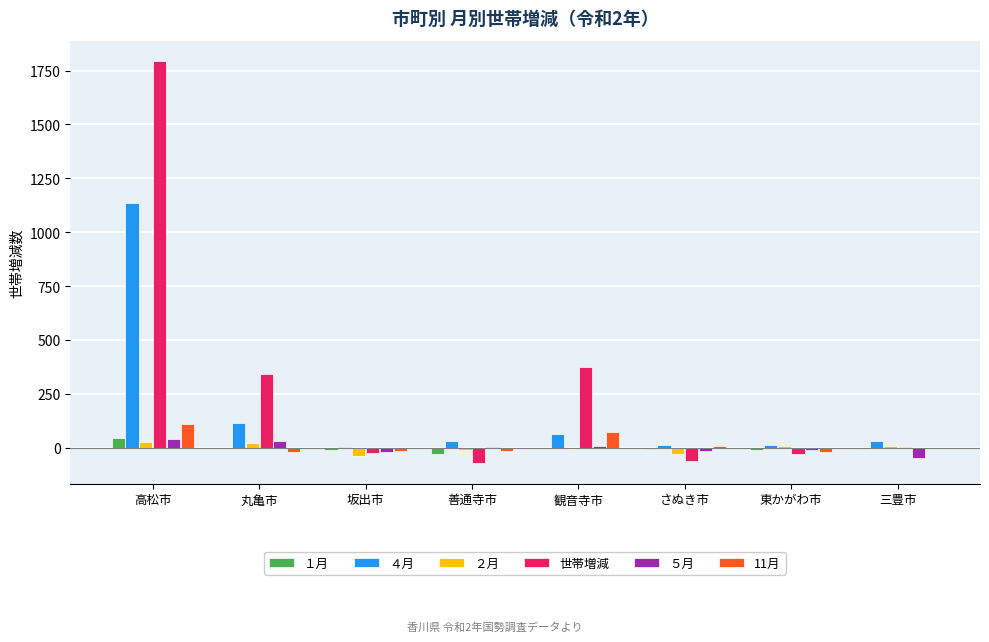

Which series changed the most between 丸亀市 and 坂出市?

世帯増減